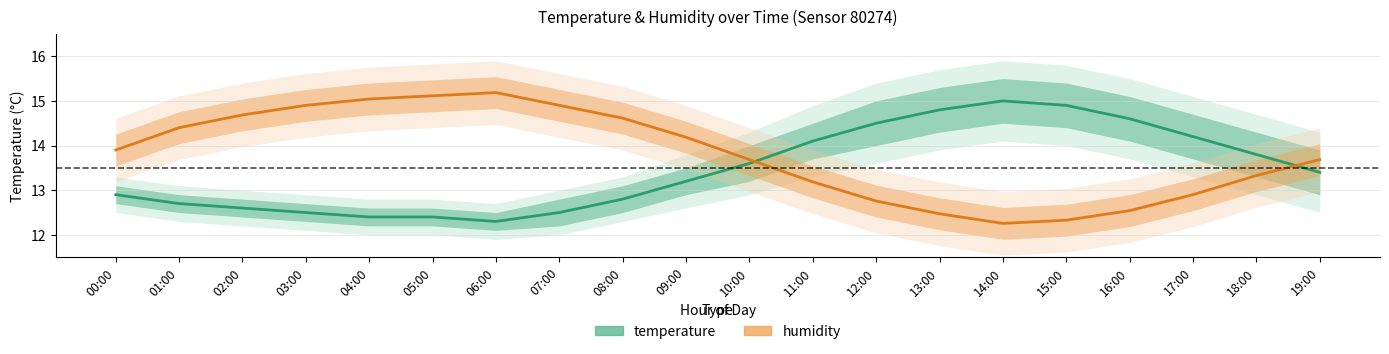

Is it true that temperature equals 17.4 at 08:00?

False